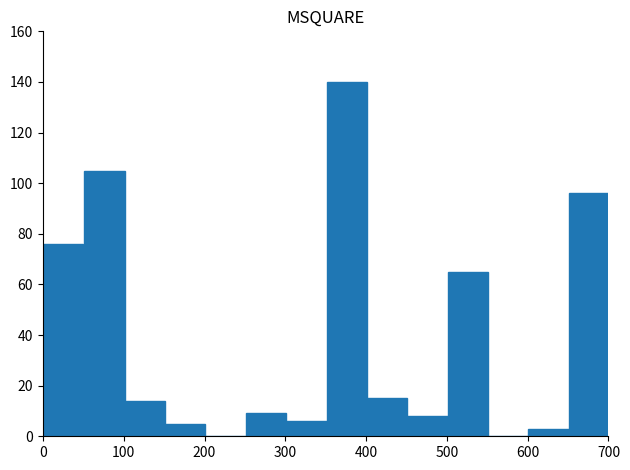

What is the sum of all values?

542